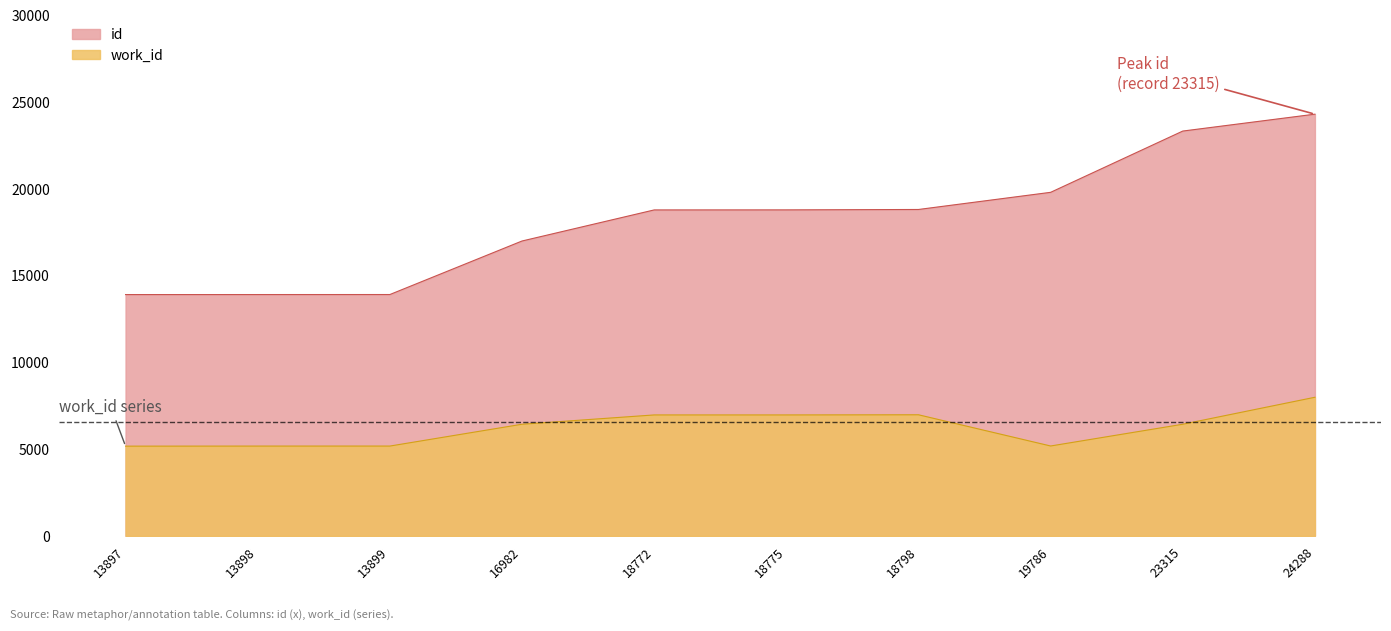

The id series shows 13898 at 13898. True or false?

True